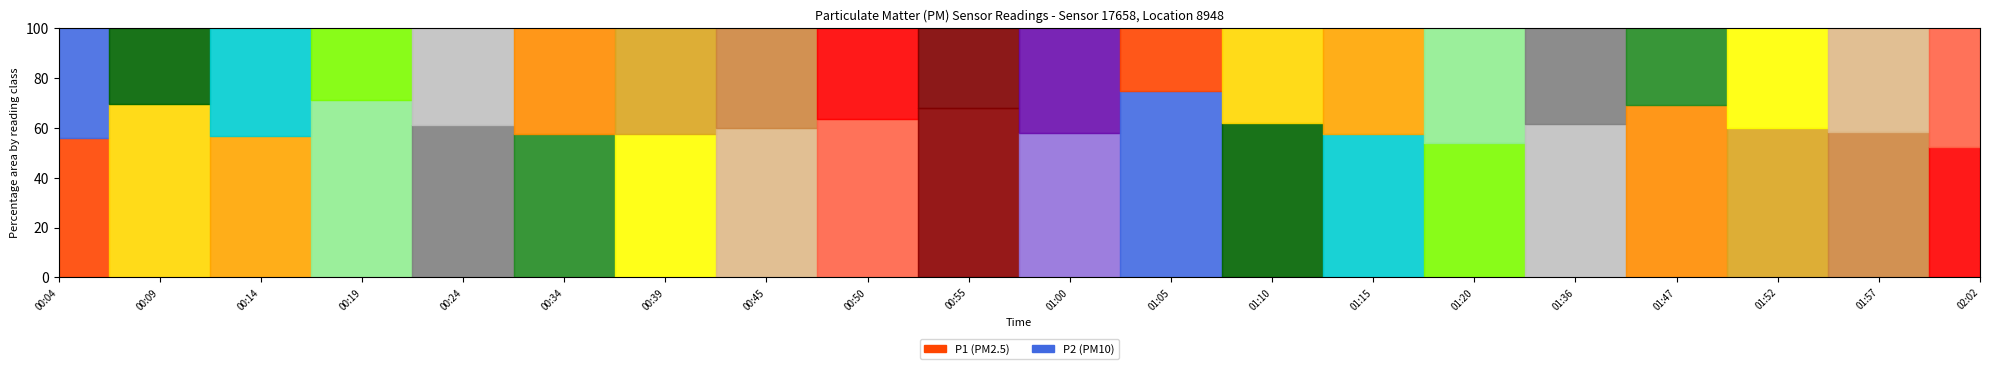

How many distinct data groups are displayed?

2